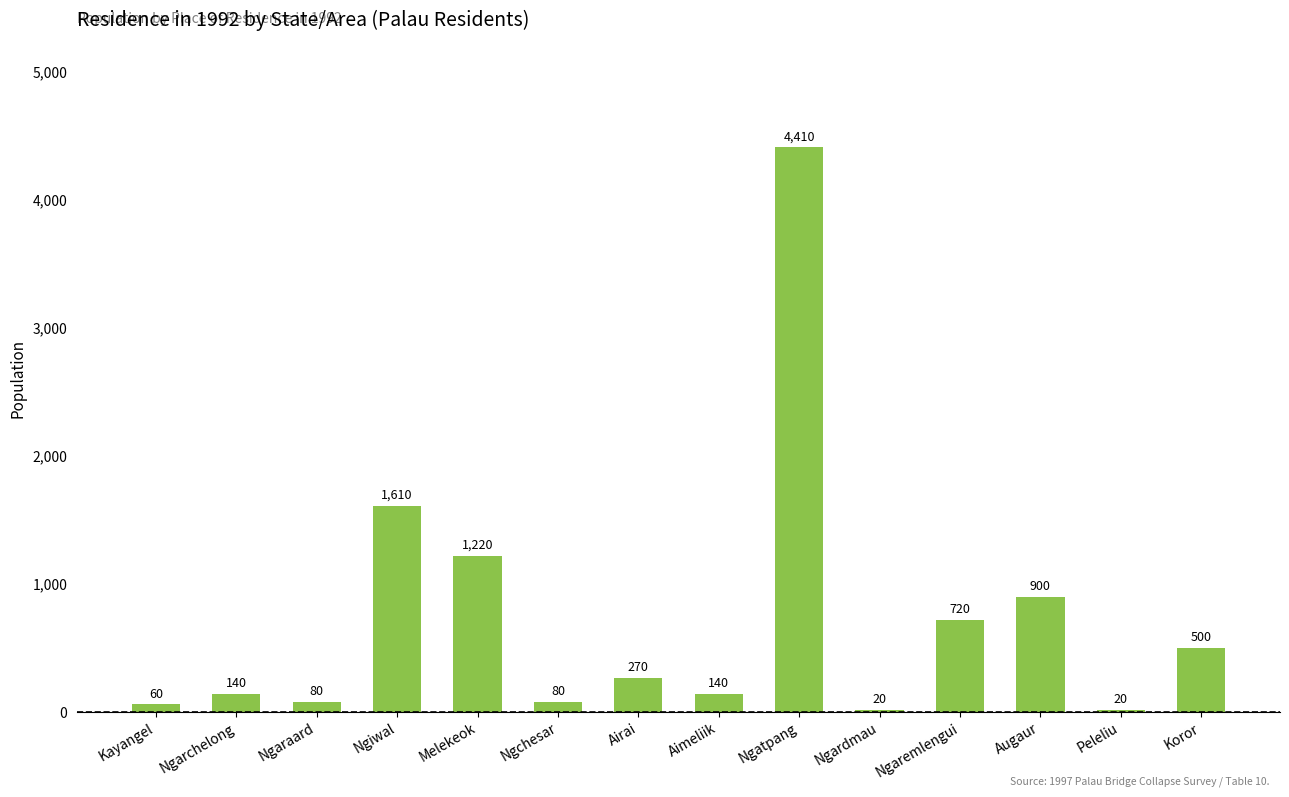

How many data points are less than 270?

7